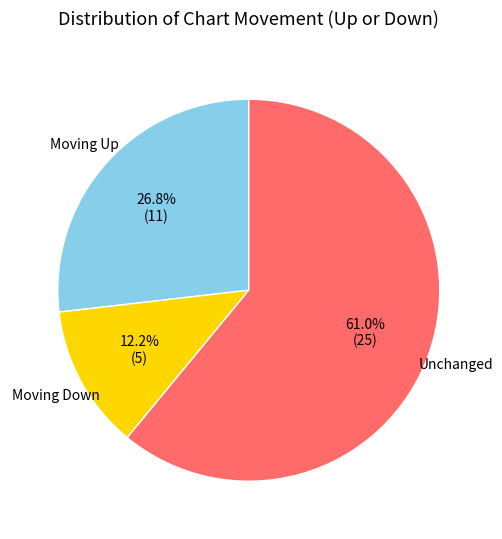

Does any single category account for the majority?

Yes